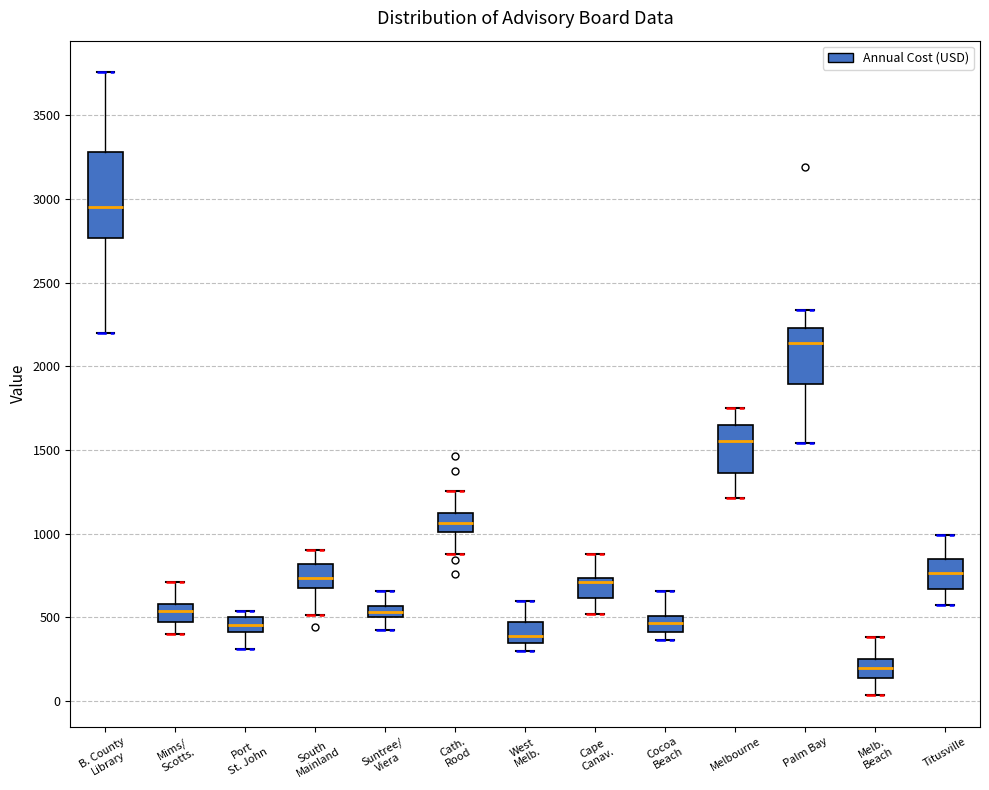

Which box's median line is the highest?

B. County Library